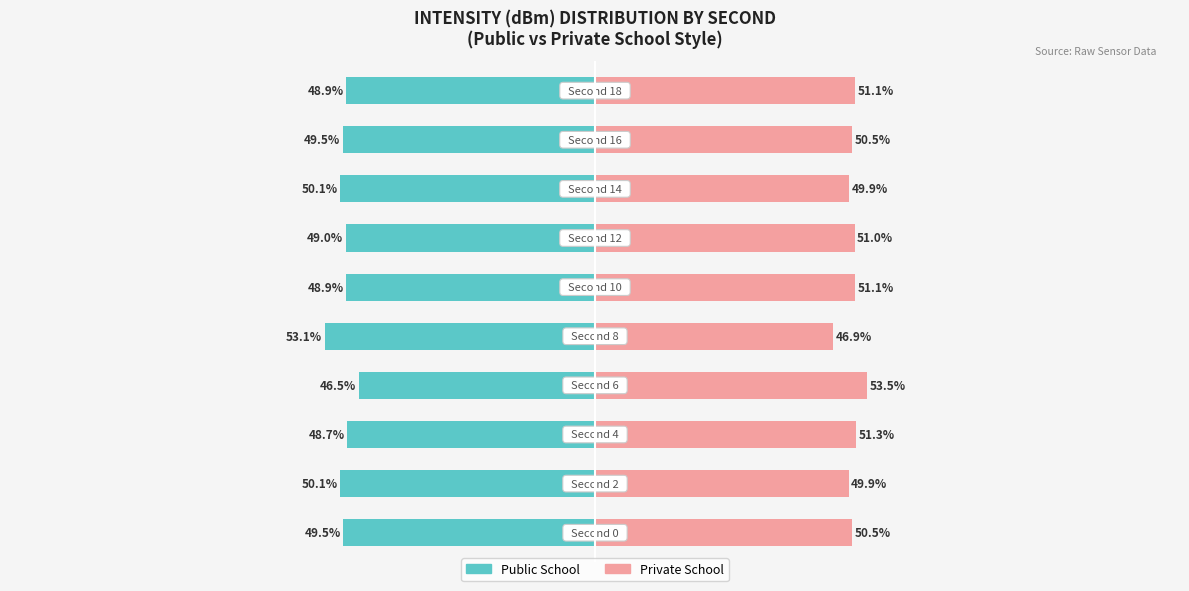

Which series changed the most between 3 and 4?

Public School